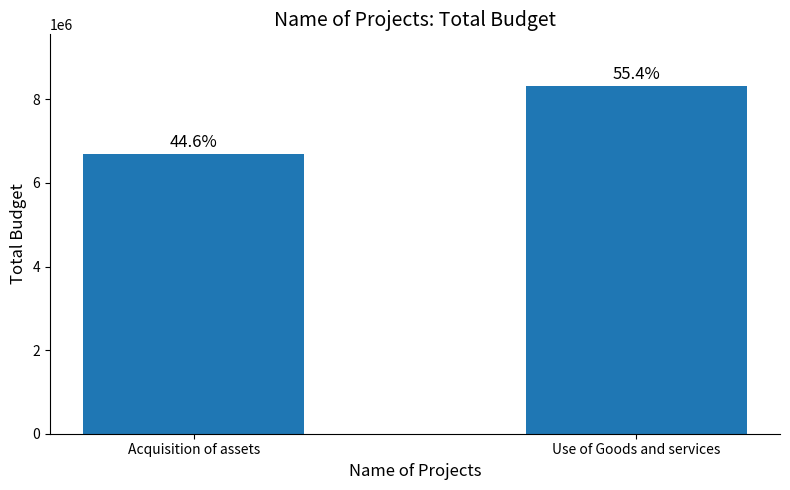

What is the value of the 2nd bar from the left?

8308996